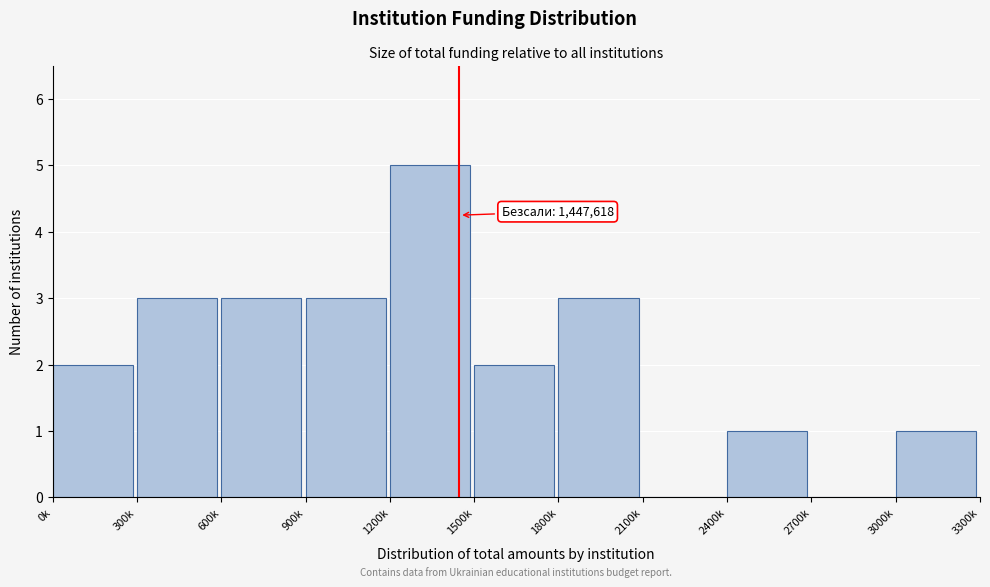

Reading left to right, what are all the values shown in this chart?

0k=2	300k=3	600k=3	900k=3	1200k=5	1500k=2	1800k=3	2100k=0	2400k=1	2700k=0	3000k=1